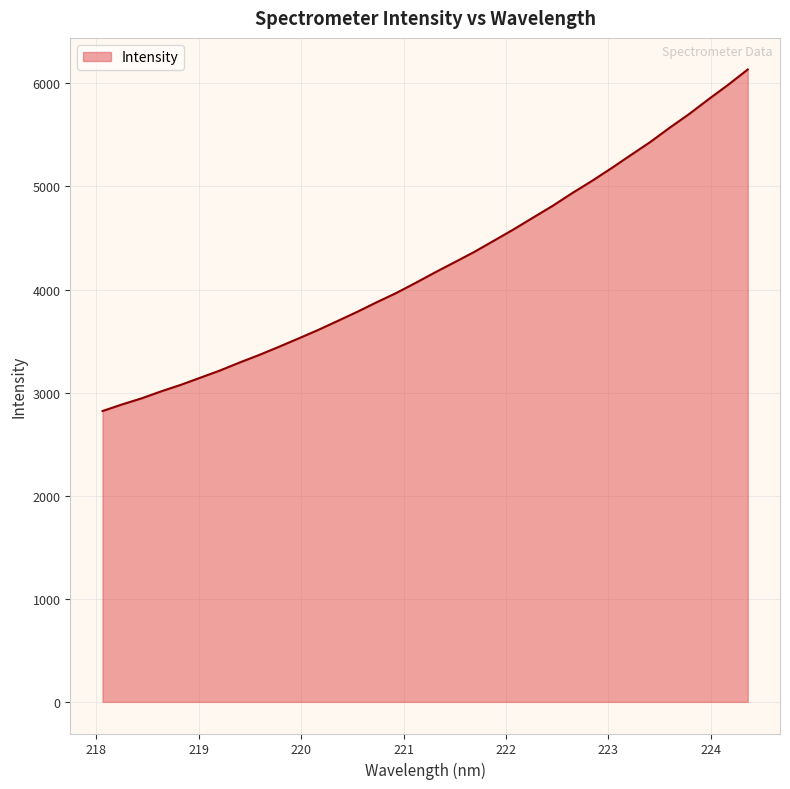

What is the maximum value shown in the chart?

6134.2